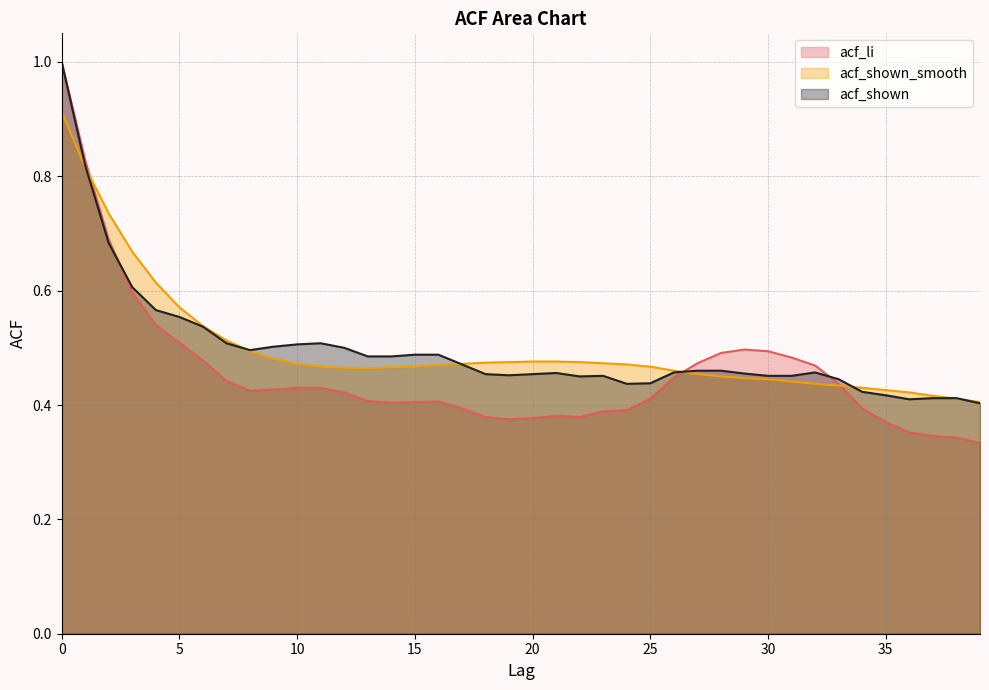

Which series has the widest spread of values?

acf_li